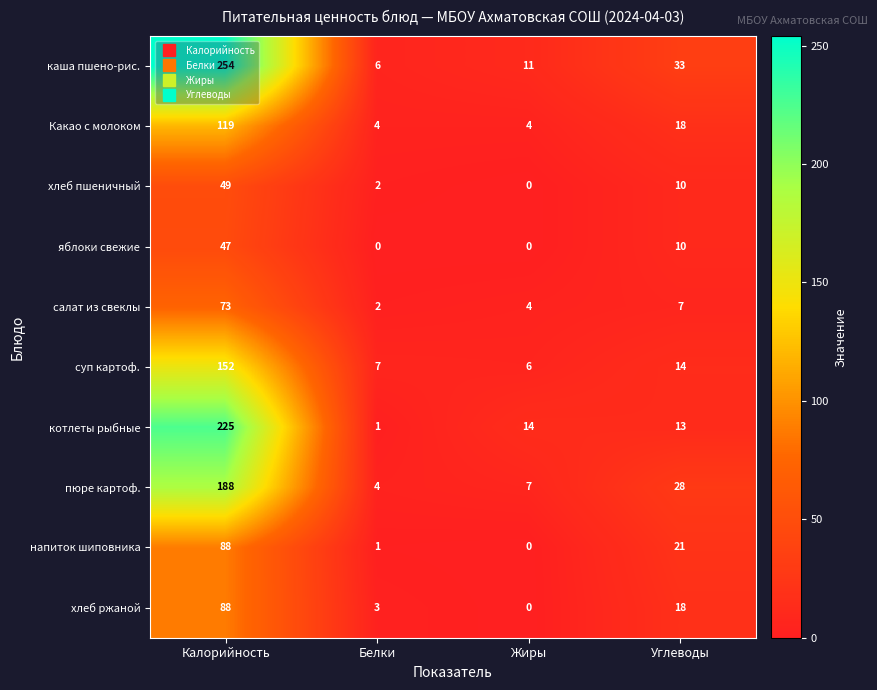

How many values in the котлеты рыбные series are below 14?

2